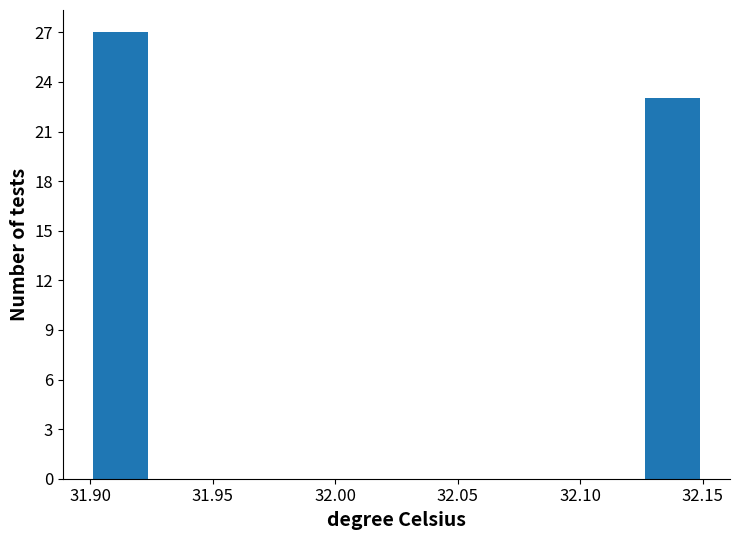

Which range on the x-axis has the tallest bar?

31.900 to 31.925